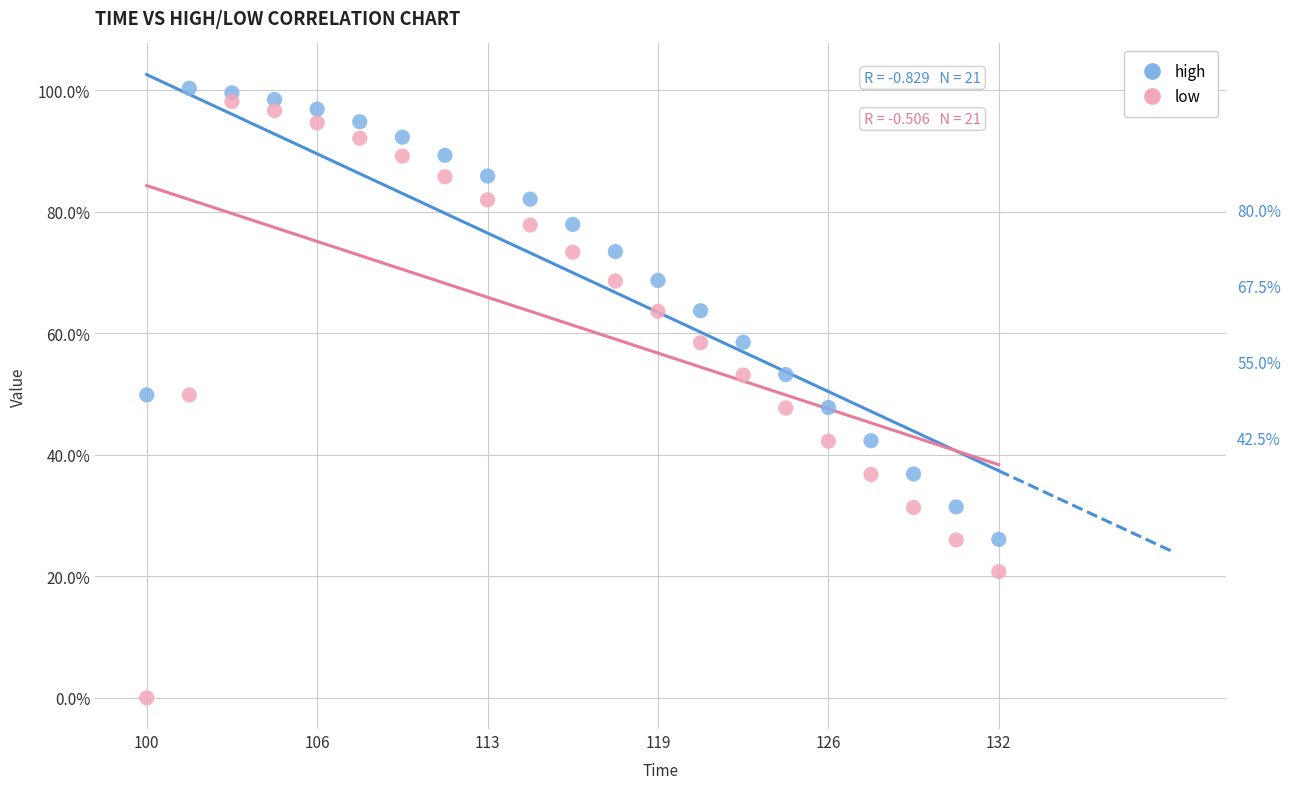

Which series contains the lowest Y value?

low